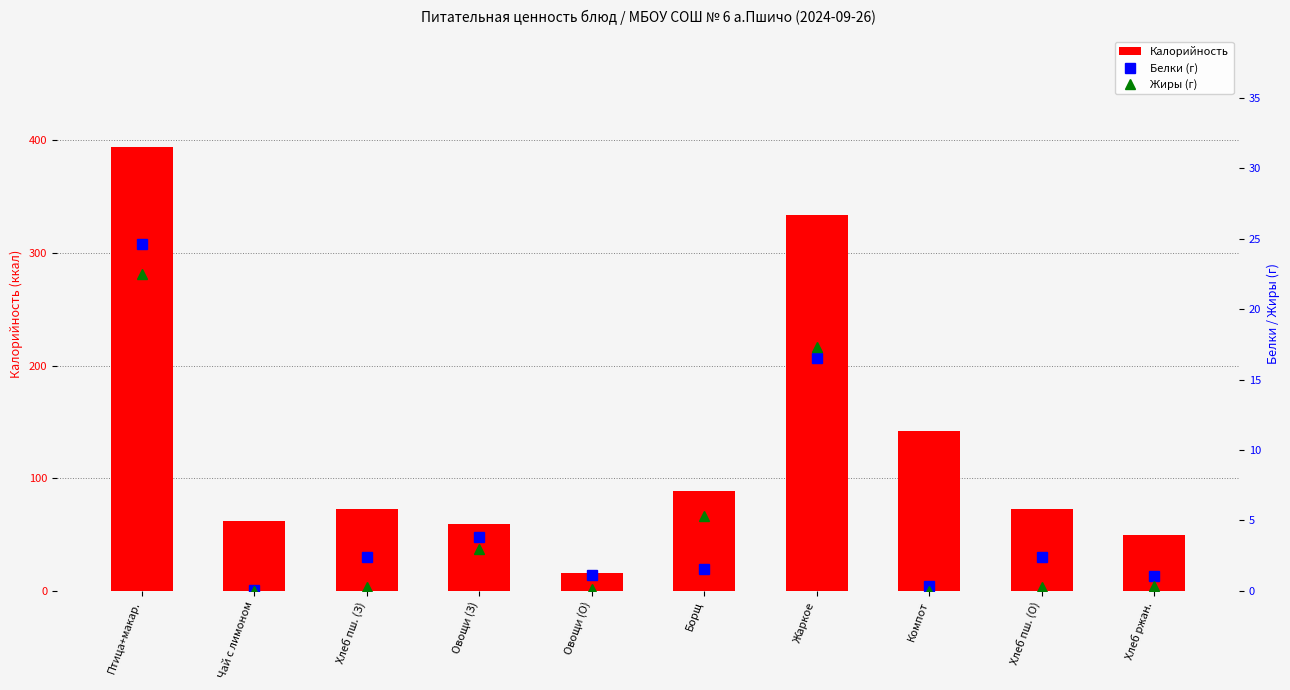

True or false: Калорийность has a value of 32.9 at Хлеб пш. (З).

False